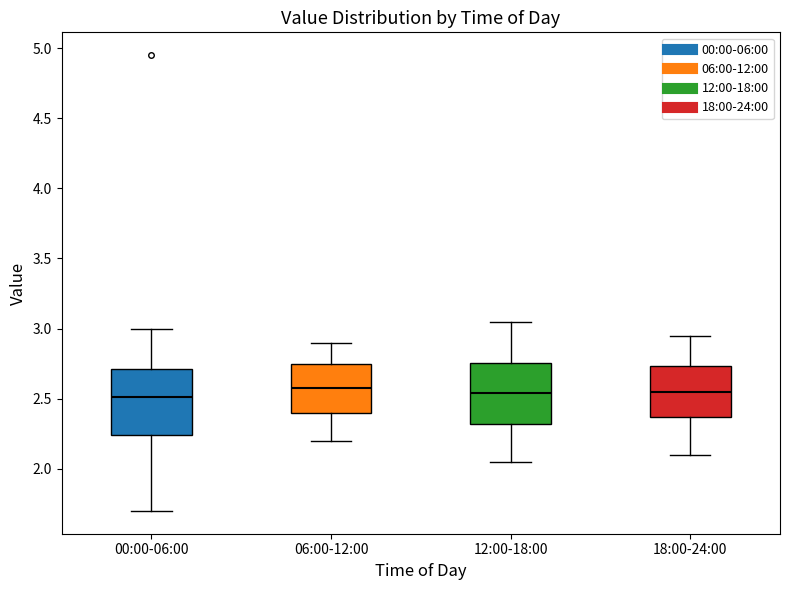

Reading left to right, read every box against the y-axis: the position of its median line, the range the box covers, and the ends of its whiskers. The values are not printed on the chart, so give them approximately, as read against the axis.

00:00-06:00: median 2.50, box 2.25 to 2.70, whiskers 1.70 to 3.00
06:00-12:00: median 2.60, box 2.40 to 2.75, whiskers 2.20 to 2.90
12:00-18:00: median 2.55, box 2.30 to 2.75, whiskers 2.05 to 3.05
18:00-24:00: median 2.55, box 2.35 to 2.75, whiskers 2.10 to 2.95